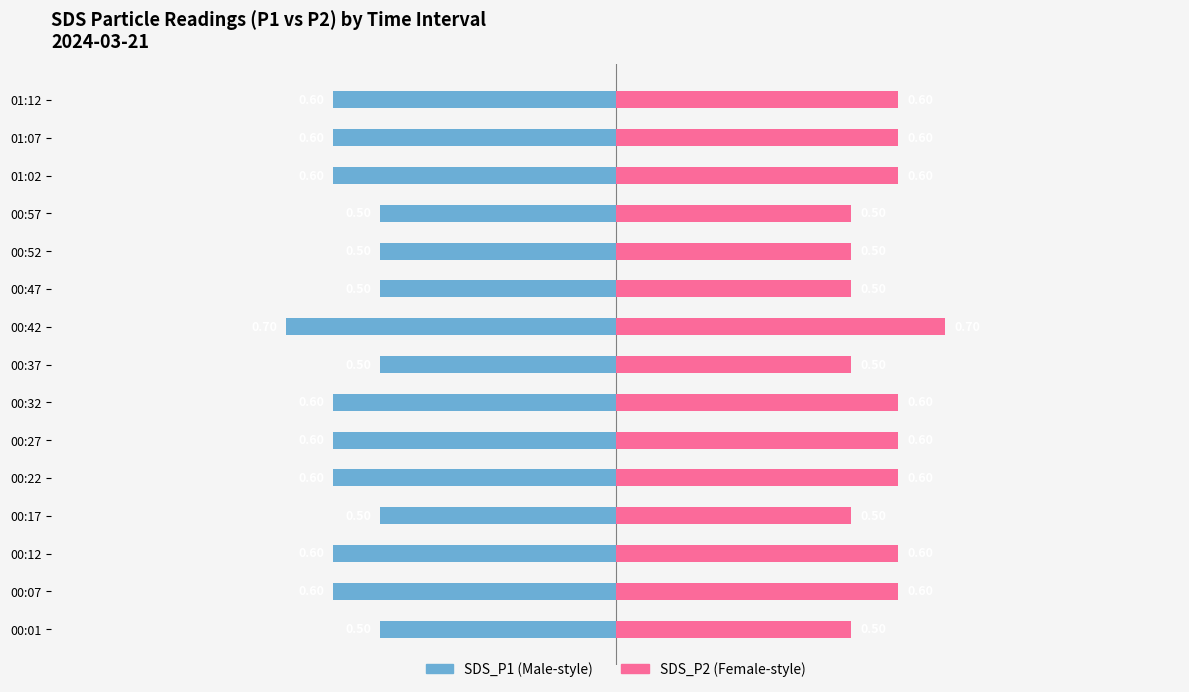

The value of SDS_P2 at 00:52 is 0.5. True or false?

True